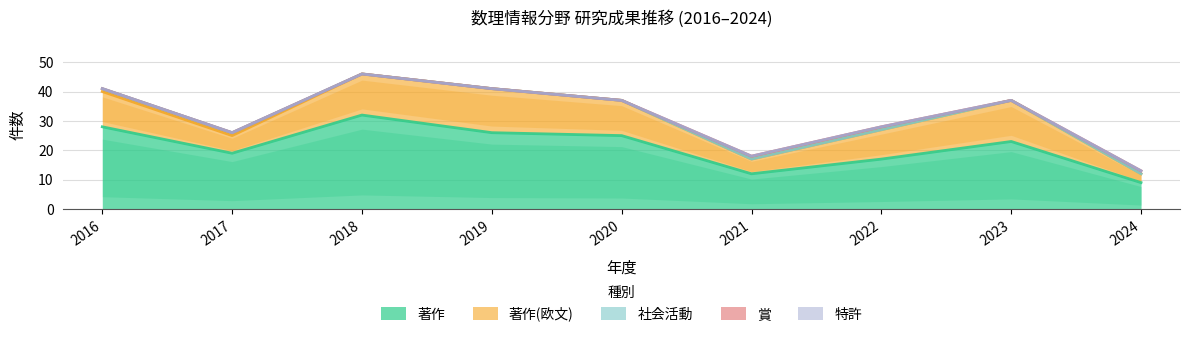

The 著作(欧文) series shows 5 at 2024. True or false?

False